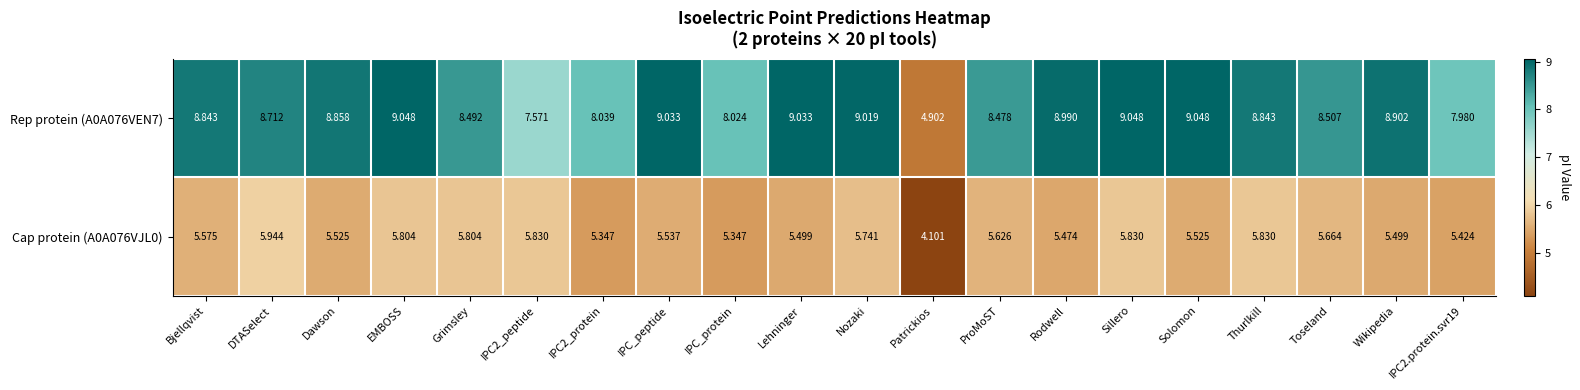

At how many categories does at least one series exceed 5?

19